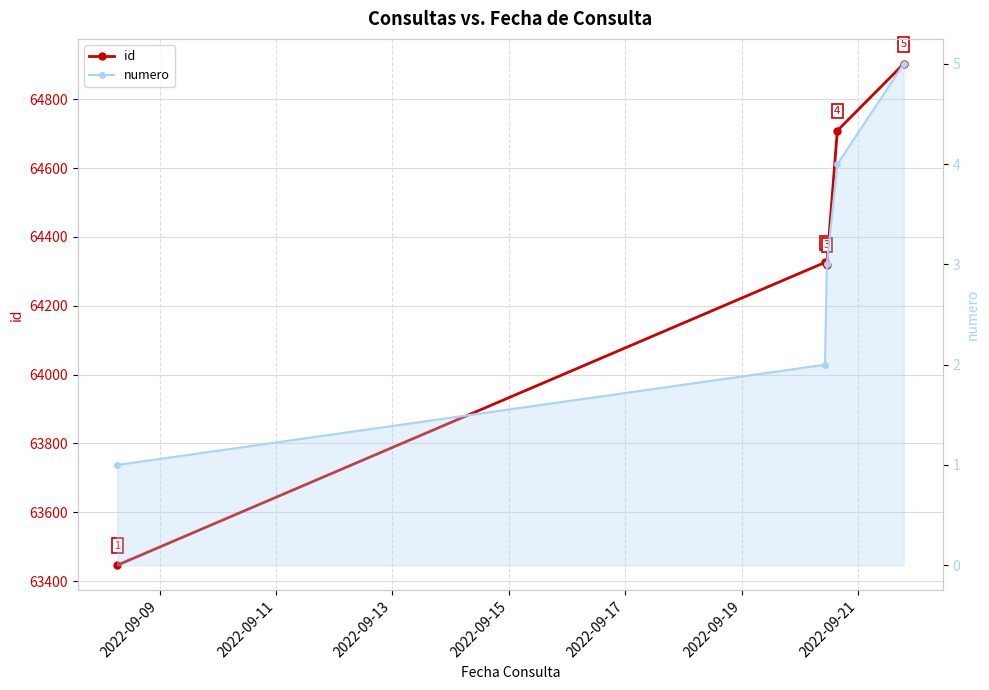

What is the value of the id point at the 5th from the left?

64903